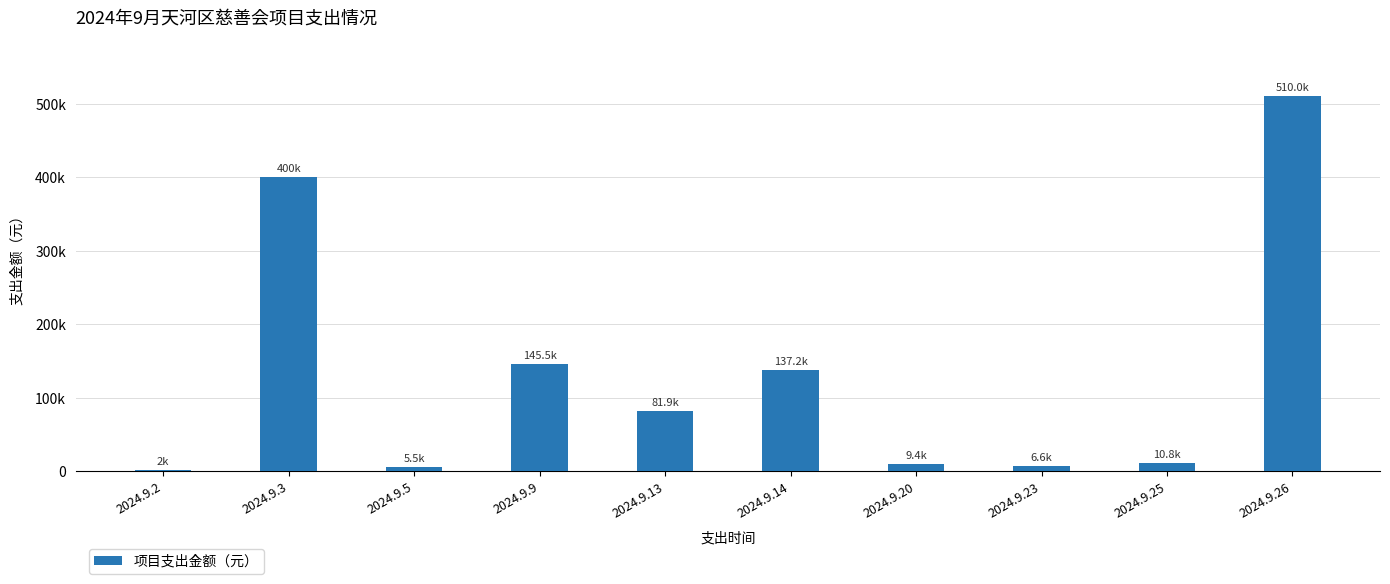

Reading left to right, what are all the values shown in this chart?

2024.9.2=2000.0	2024.9.3=400000.0	2024.9.5=5500.0	2024.9.9=145500.0	2024.9.13=81932.6	2024.9.14=137211.8	2024.9.20=9388.3	2024.9.23=6571.0	2024.9.25=10800.0	2024.9.26=509984.1